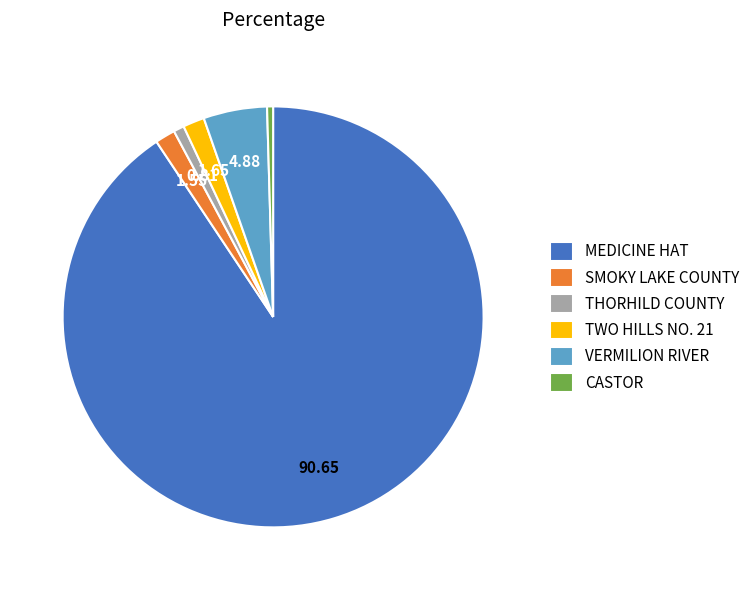

Combined, do VERMILION RIVER and MEDICINE HAT account for over 50%?

Yes